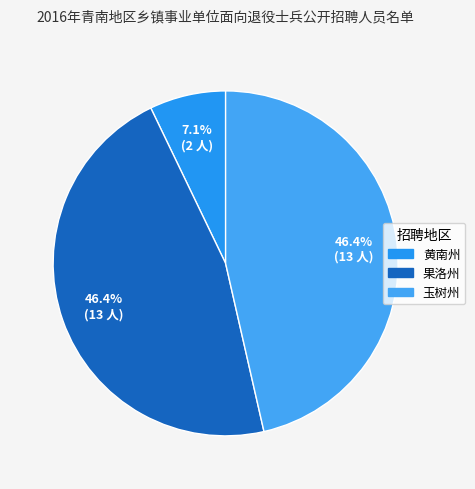

How many slices are in this pie chart?

3